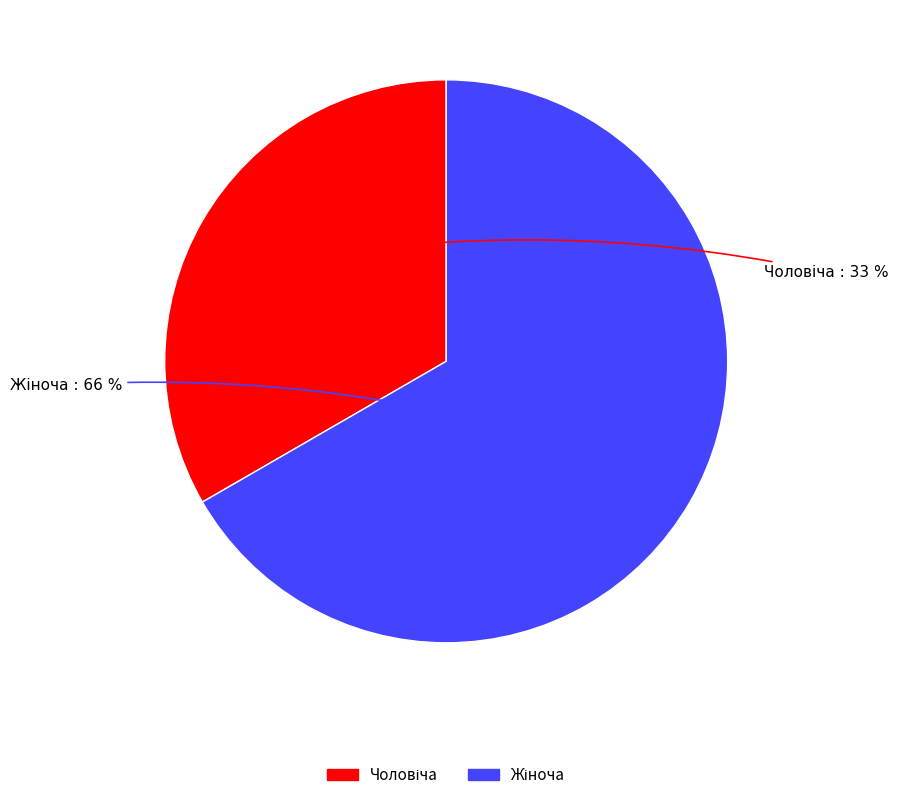

How many segments does this pie chart have?

2